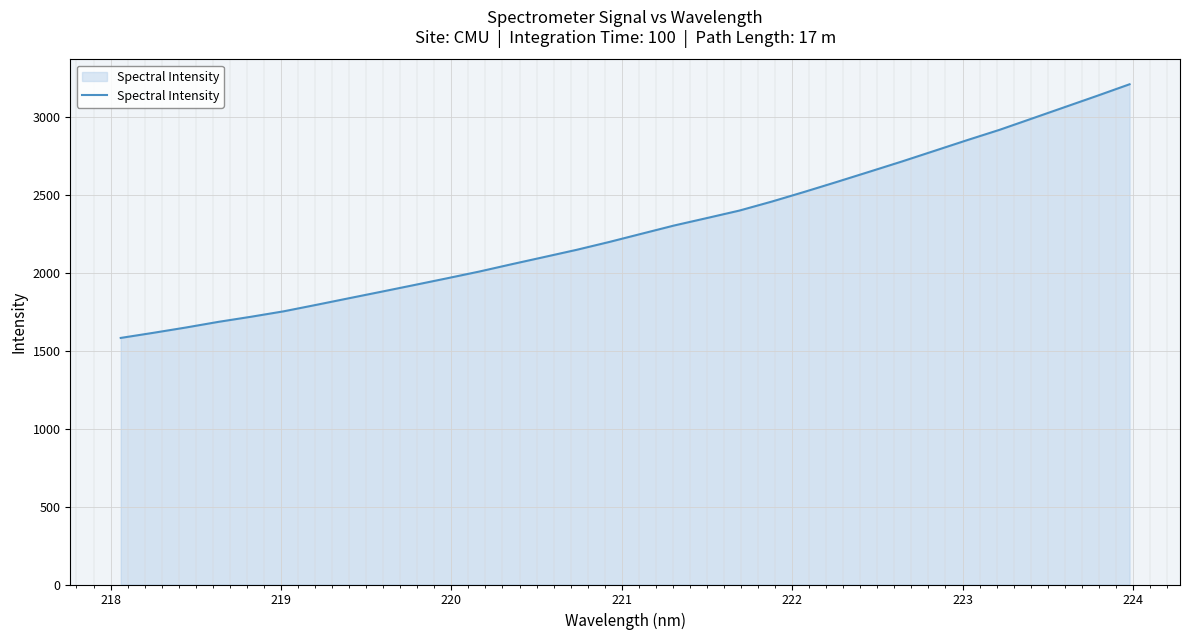

What is the greatest value displayed?

3210.0